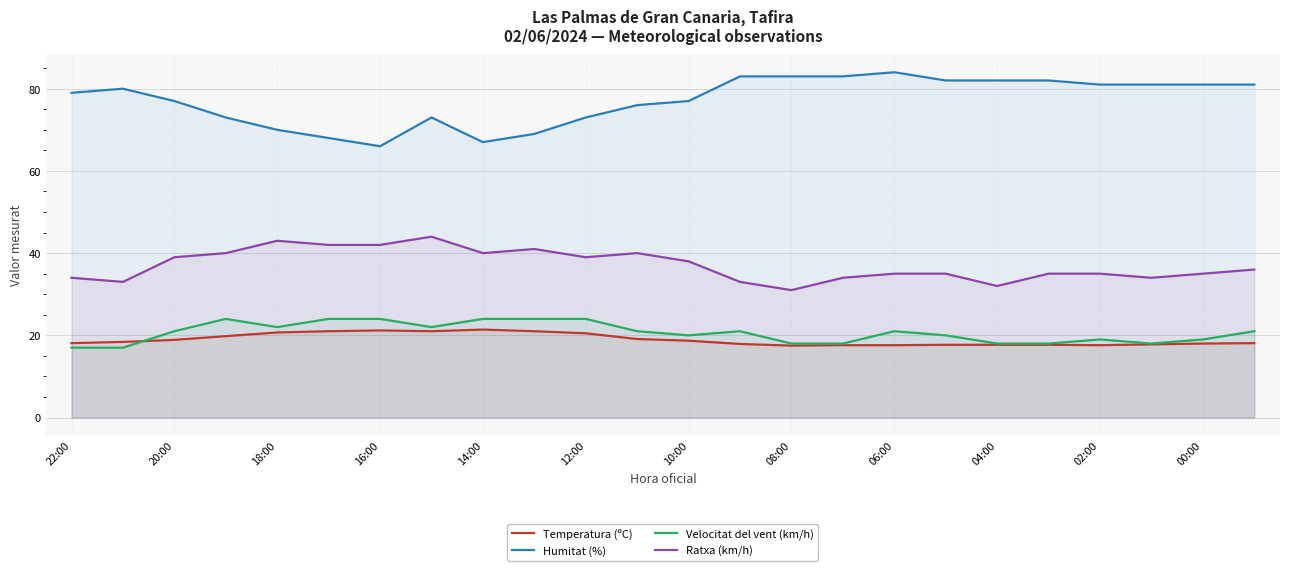

Reading left to right, extract all data points from this chart.

Temperatura (ºC): 18.1	18.4	18.9	19.8	20.7	21.0	21.2	21.0	21.4	21.0	20.5	19.1	18.7	17.9	17.5	17.6	17.6	17.7	17.7	17.7	17.6	17.8	18.0	18.1
Humitat (%): 79.0	80.0	77.0	73.0	70.0	68.0	66.0	73.0	67.0	69.0	73.0	76.0	77.0	83.0	83.0	83.0	84.0	82.0	82.0	82.0	81.0	81.0	81.0	81.0
Velocitat del vent (km/h): 17.0	17.0	21.0	24.0	22.0	24.0	24.0	22.0	24.0	24.0	24.0	21.0	20.0	21.0	18.0	18.0	21.0	20.0	18.0	18.0	19.0	18.0	19.0	21.0
Ratxa (km/h): 34.0	33.0	39.0	40.0	43.0	42.0	42.0	44.0	40.0	41.0	39.0	40.0	38.0	33.0	31.0	34.0	35.0	35.0	32.0	35.0	35.0	34.0	35.0	36.0